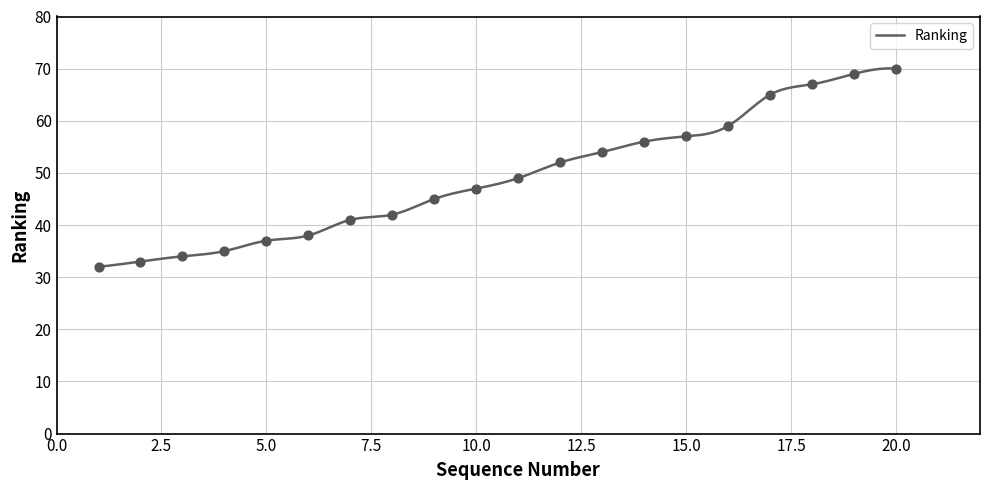

What is the change in value from 15 to 17?

+8